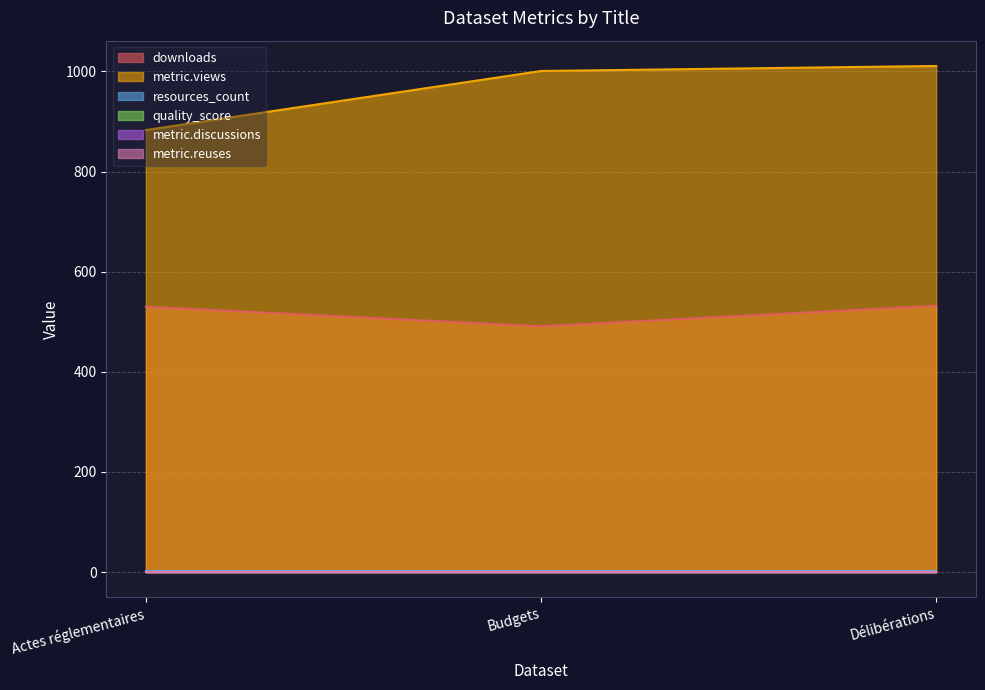

How many distinct data groups are displayed?

6